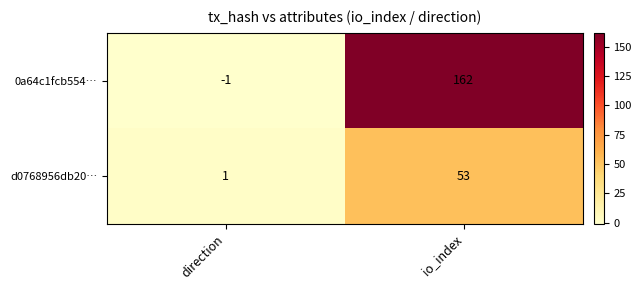

How many distinct data groups are displayed?

2